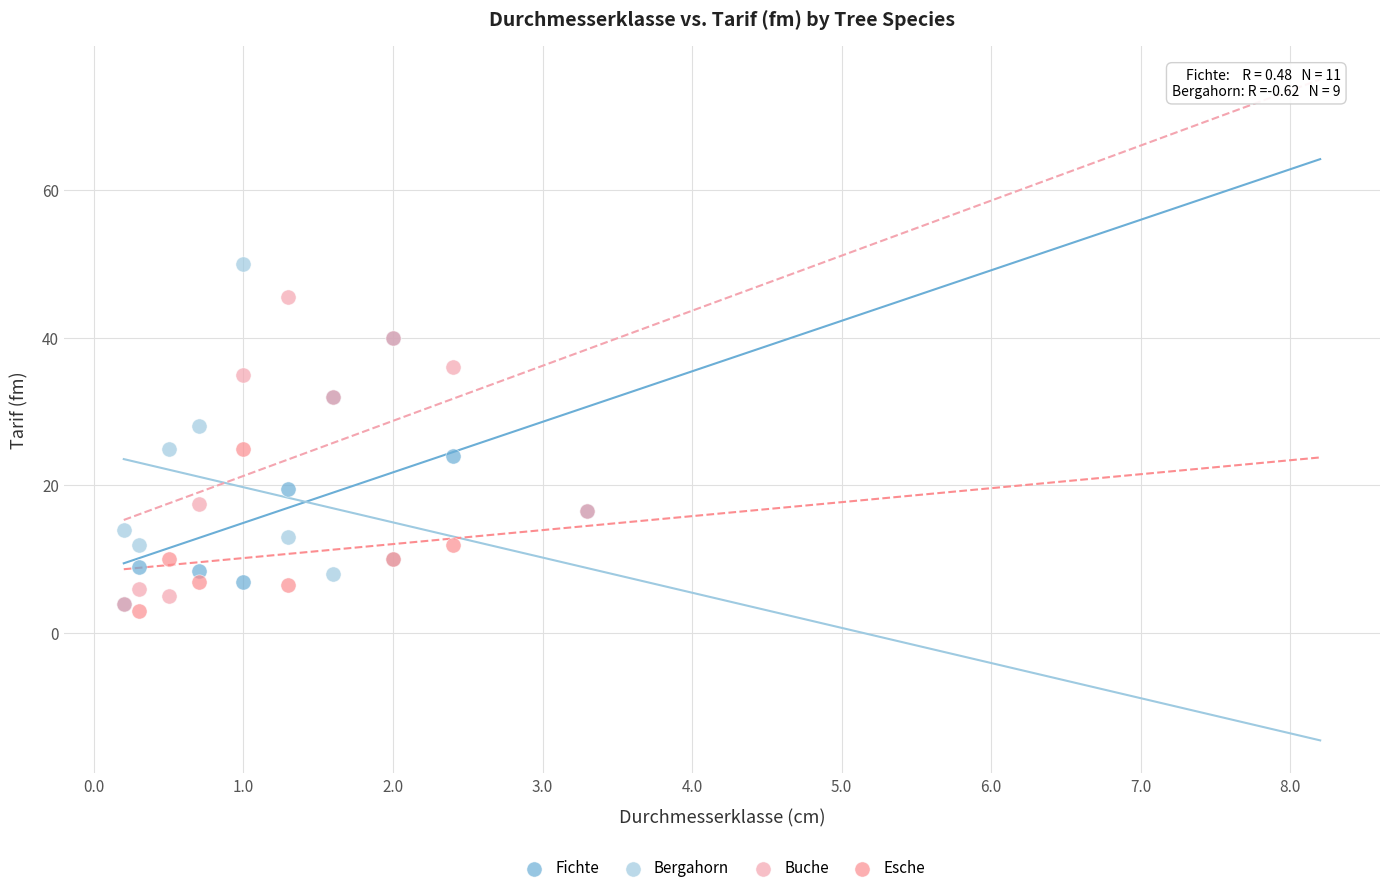

Which series reaches the maximum Y coordinate?

Bergahorn